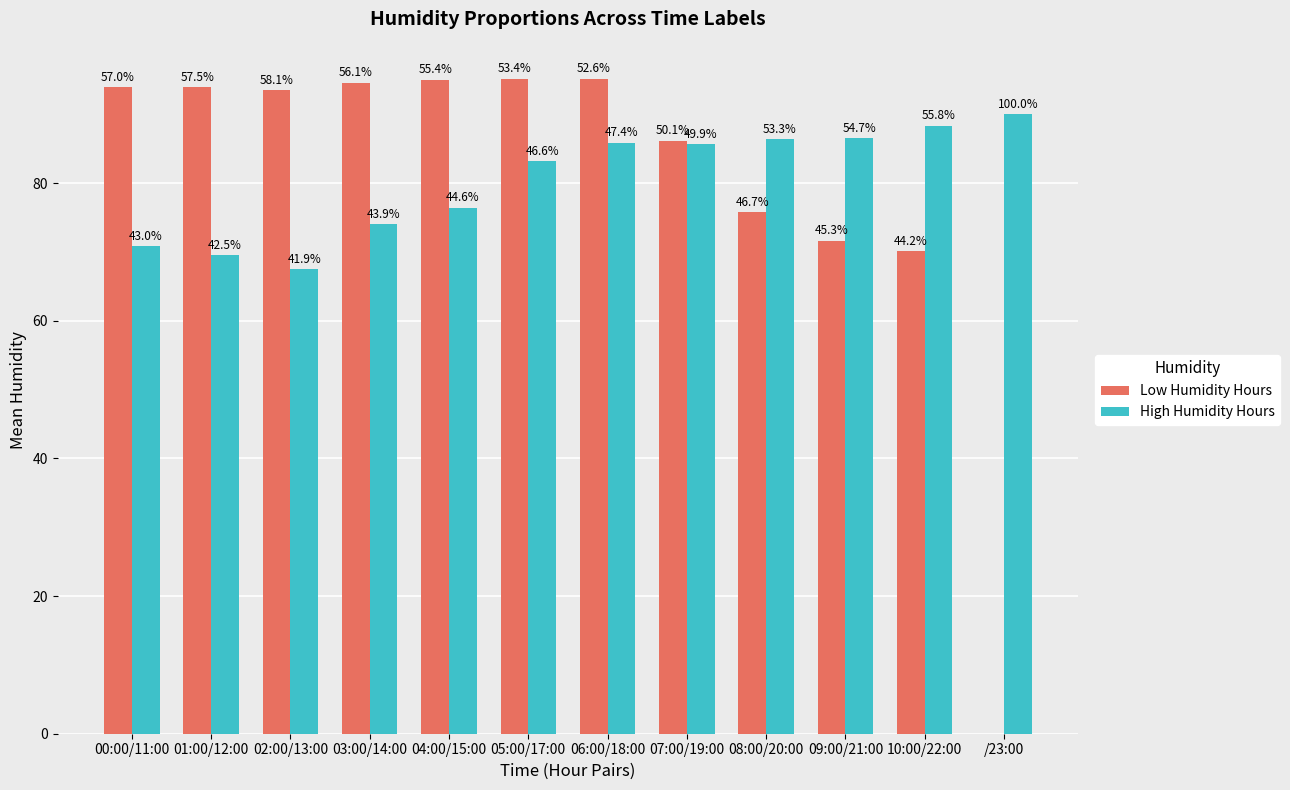

How many groups of bars are there?

12